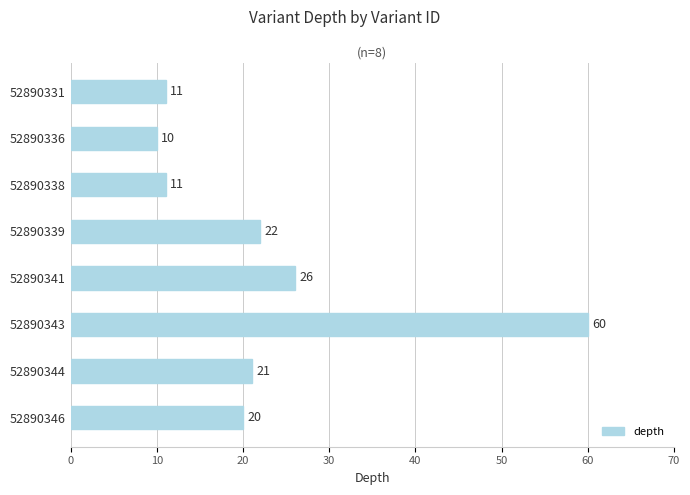

What is the approximate value at 52890336, to the nearest 5?

10